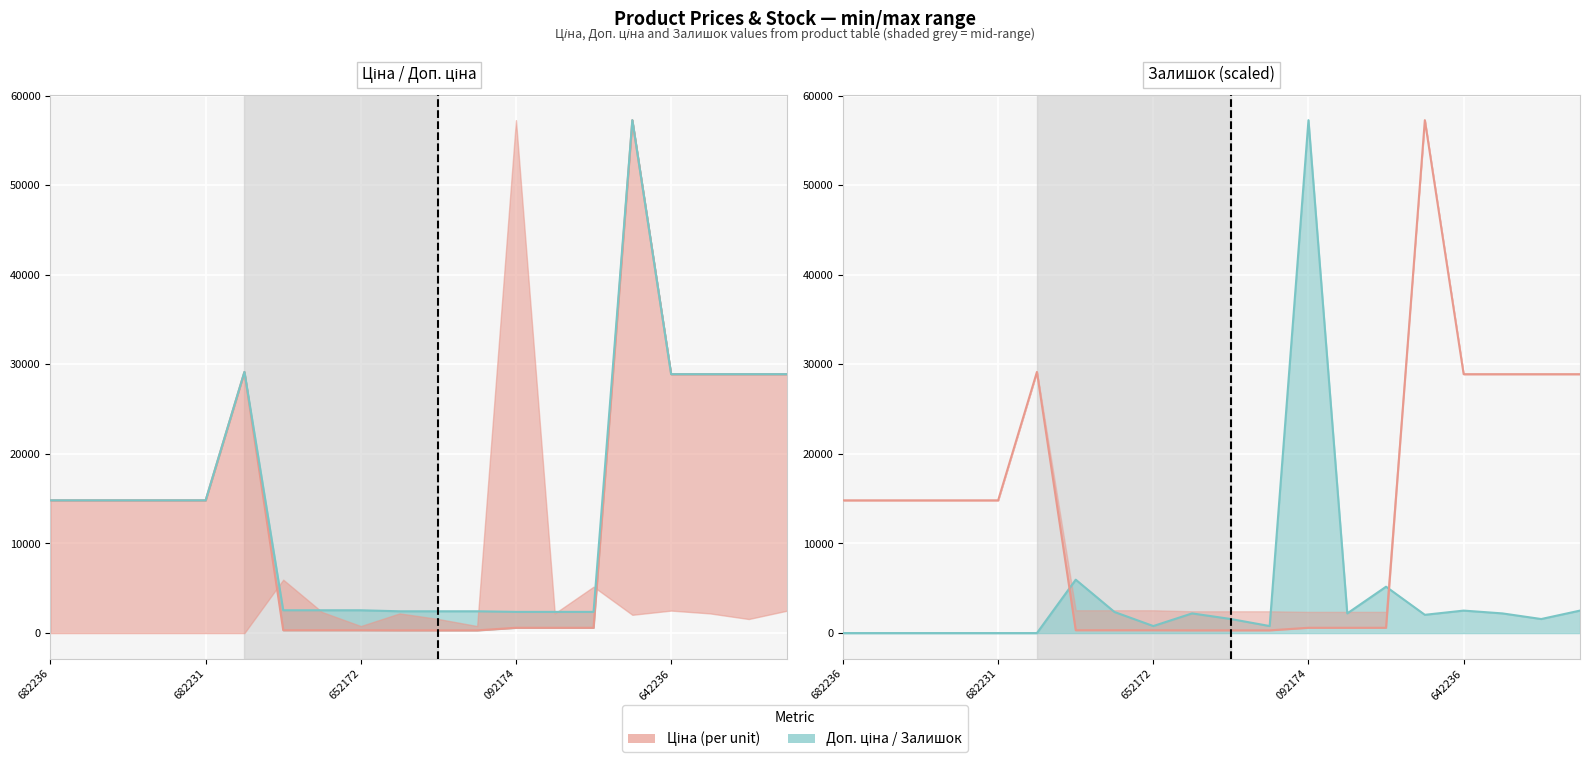

Is the value of Залишок (scaled) at 8 greater than the value of Ціна at 652172?

No